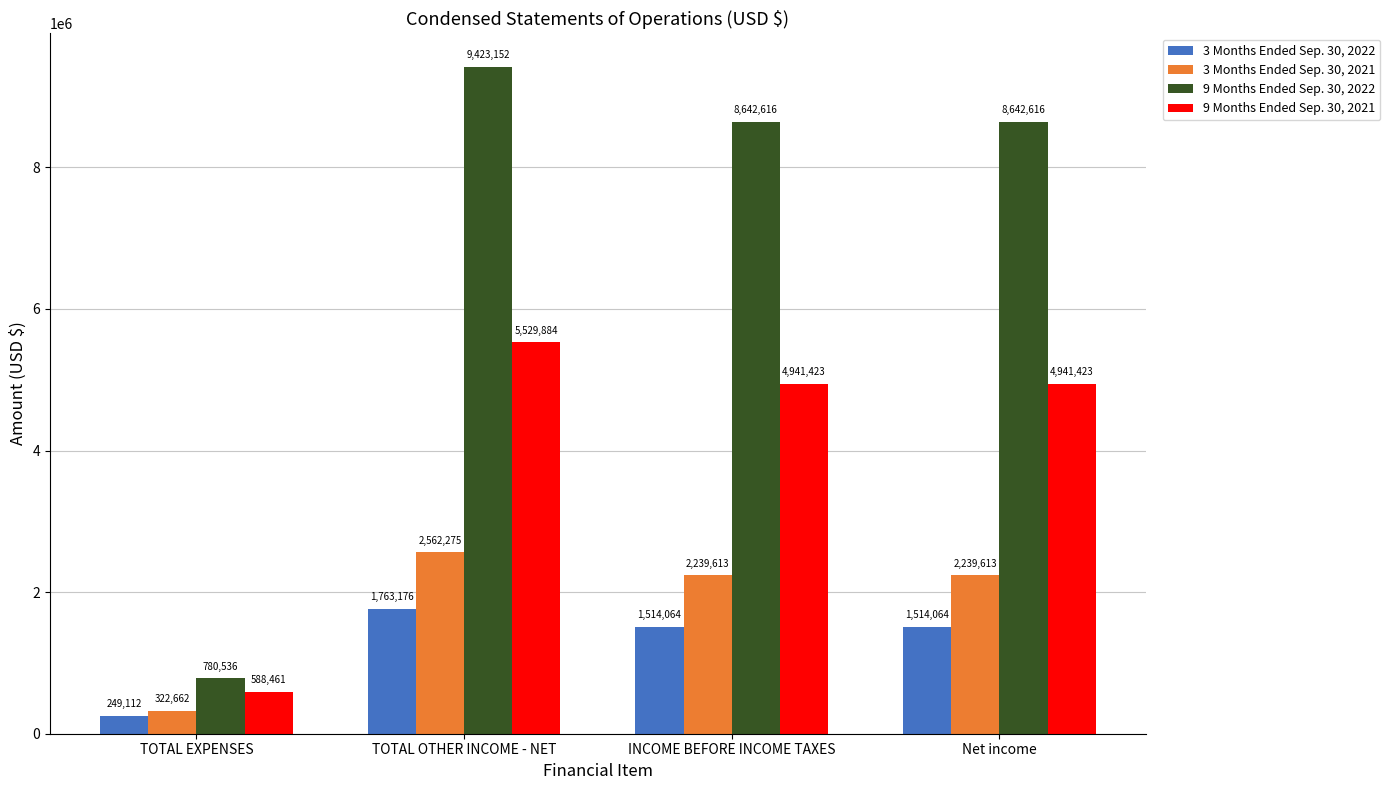

What is the label of the 4th bar from the left?

Net income